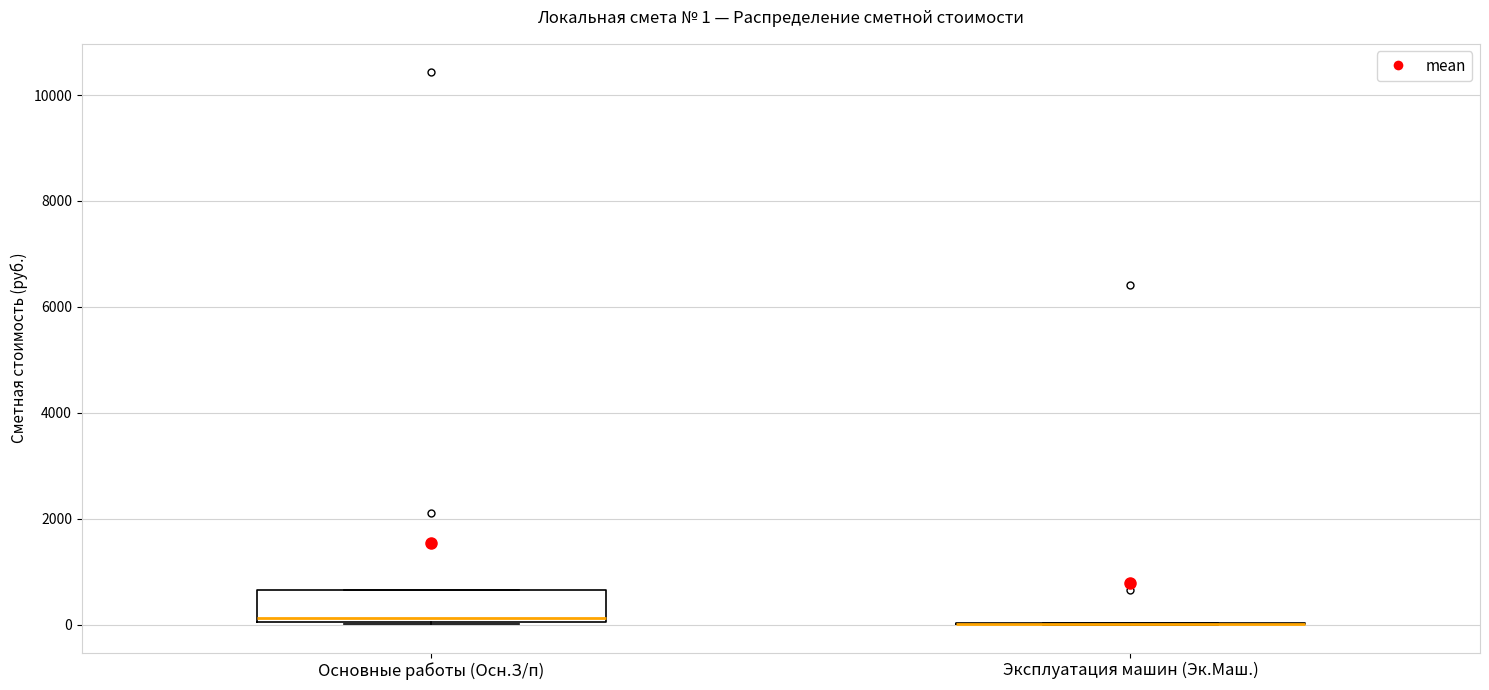

Which box is the tallest, from its lower edge to its upper edge?

Основные работы (Осн.З/п)